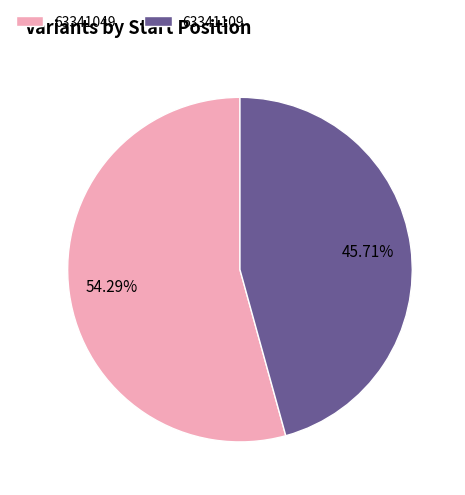

Rank the categories by value from lowest to highest.

63341109, 63341049